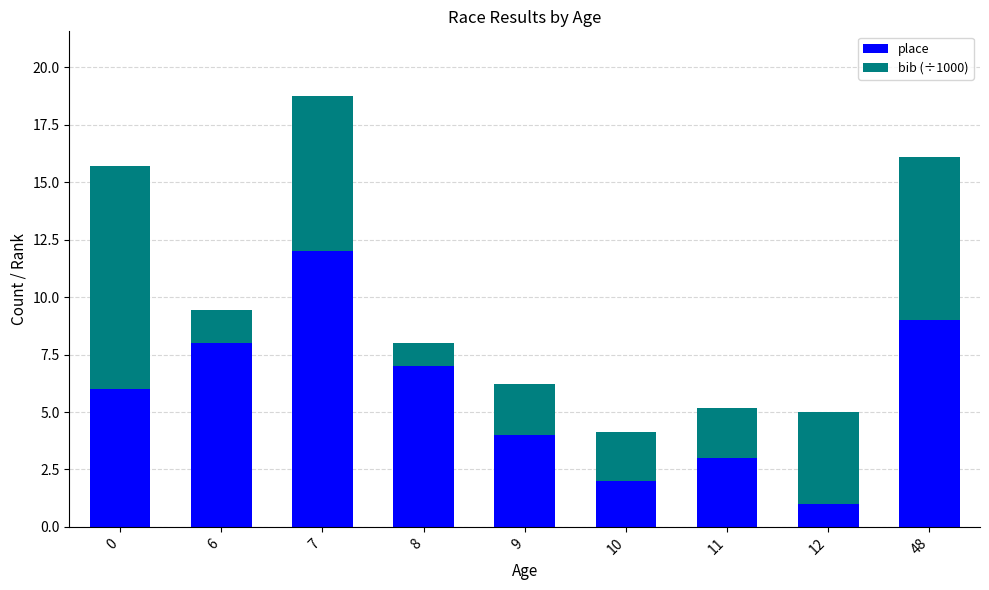

What is the value of the place bar at the 9th from the left?

9.0